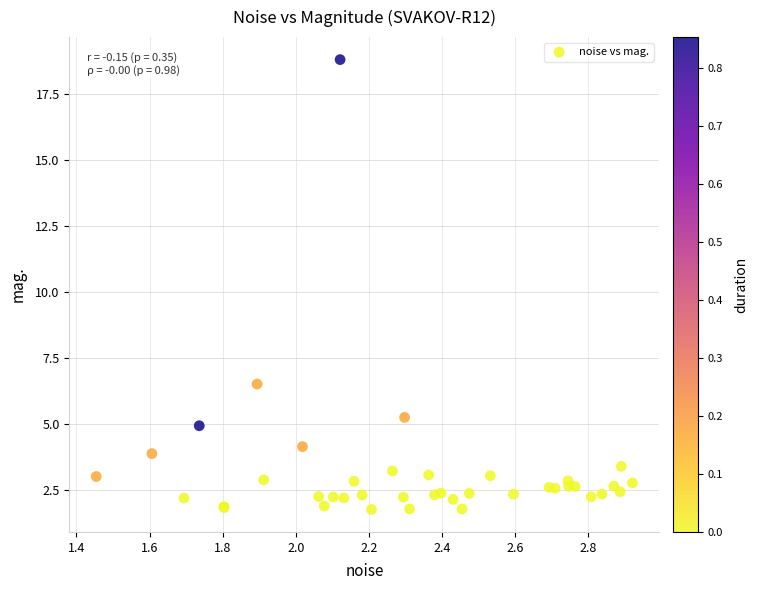

What Y value in the scatter plot is closest to 10?

6.5